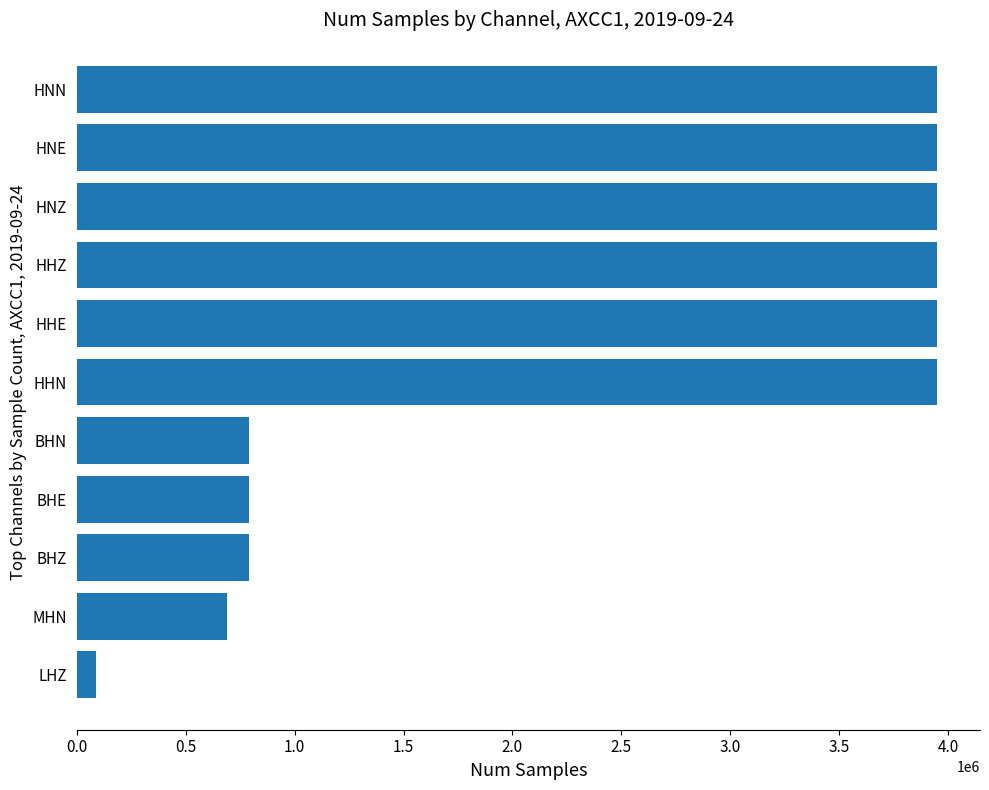

Read the value at HNN.

3949020